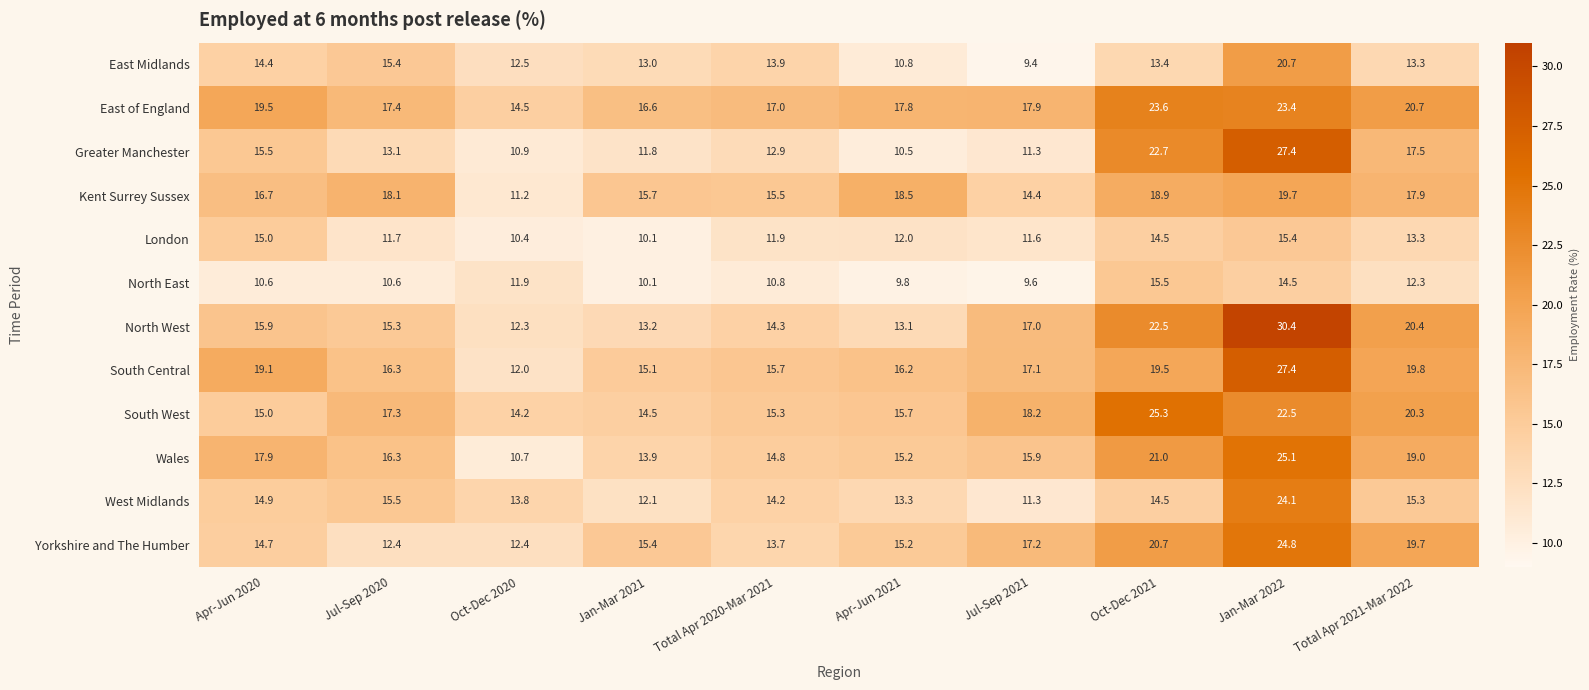

At which category is the sum across all series the highest?

Jan-Mar 2022